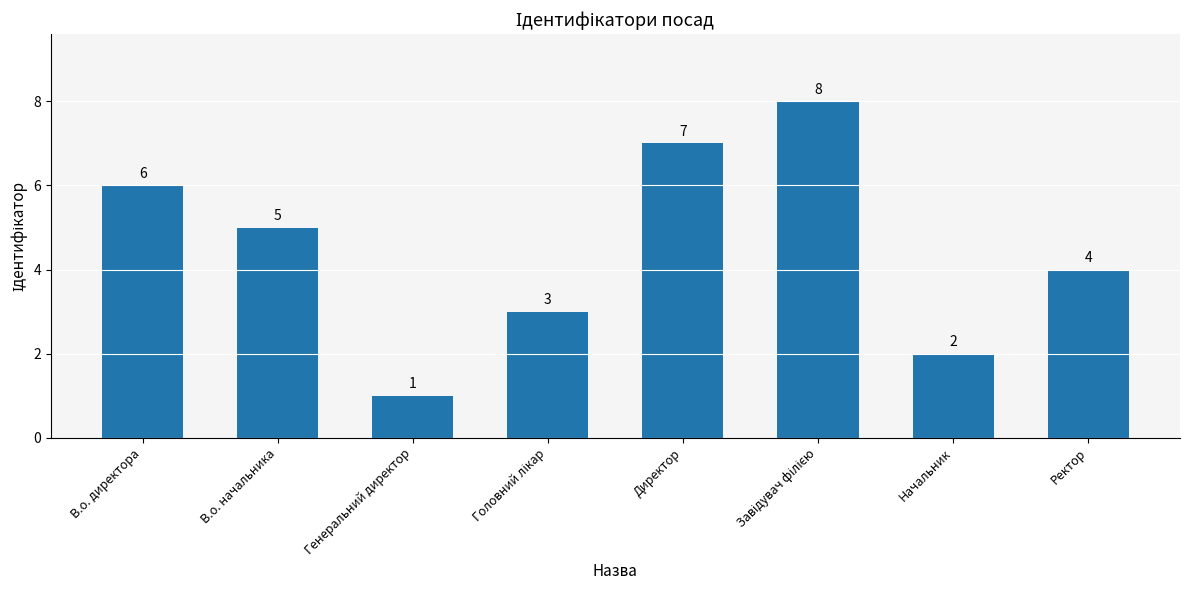

Where does the data first go above 5?

В.о. директора